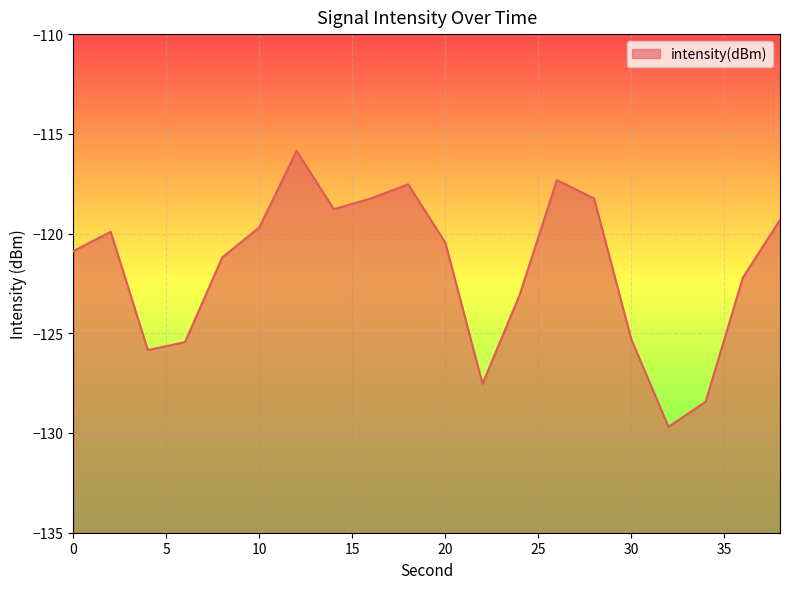

What is the approximate value at 38?

-119.3